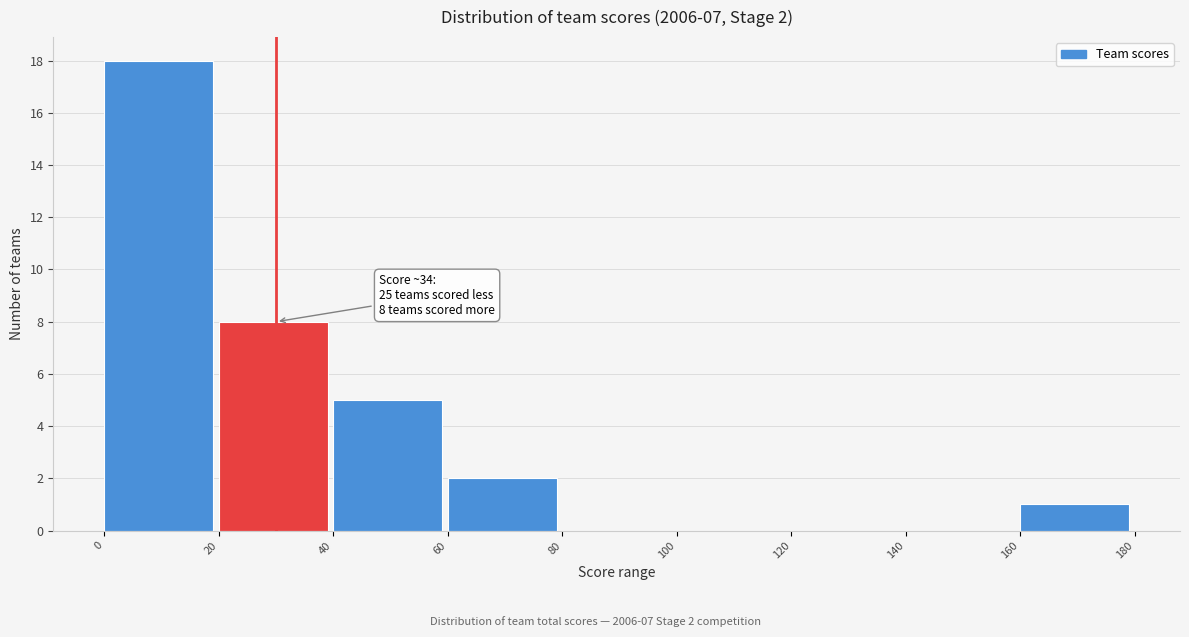

Which range on the x-axis has the tallest bar?

0 to 20